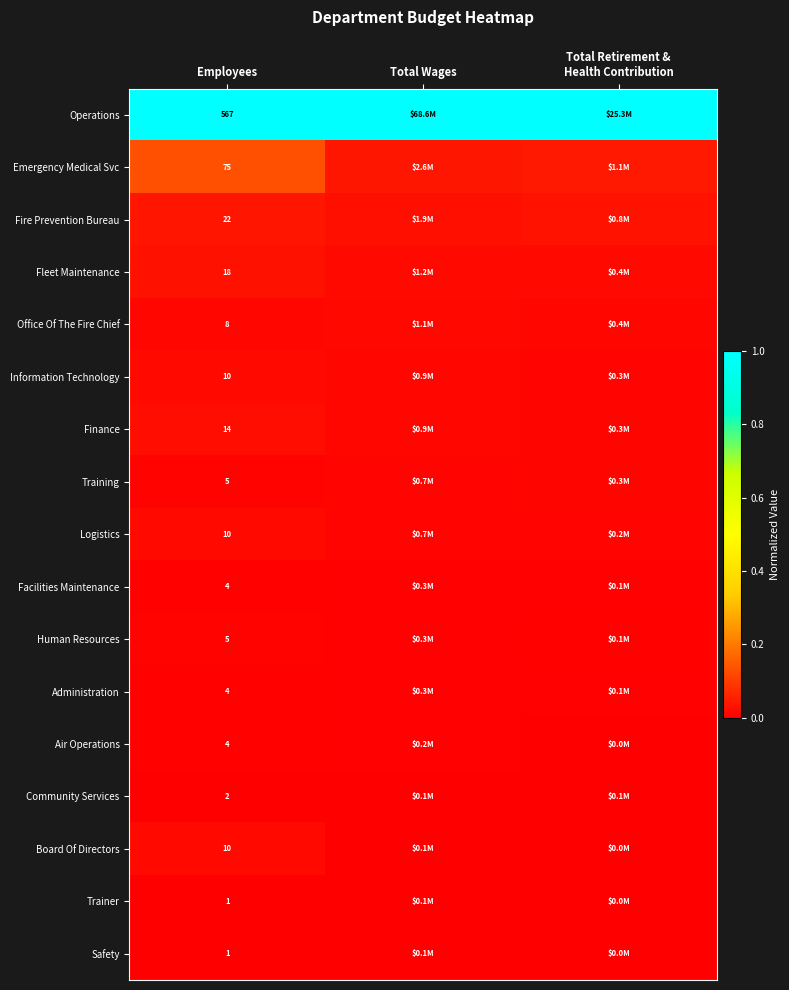

Which label corresponds to the smallest value in the chart?

Employees